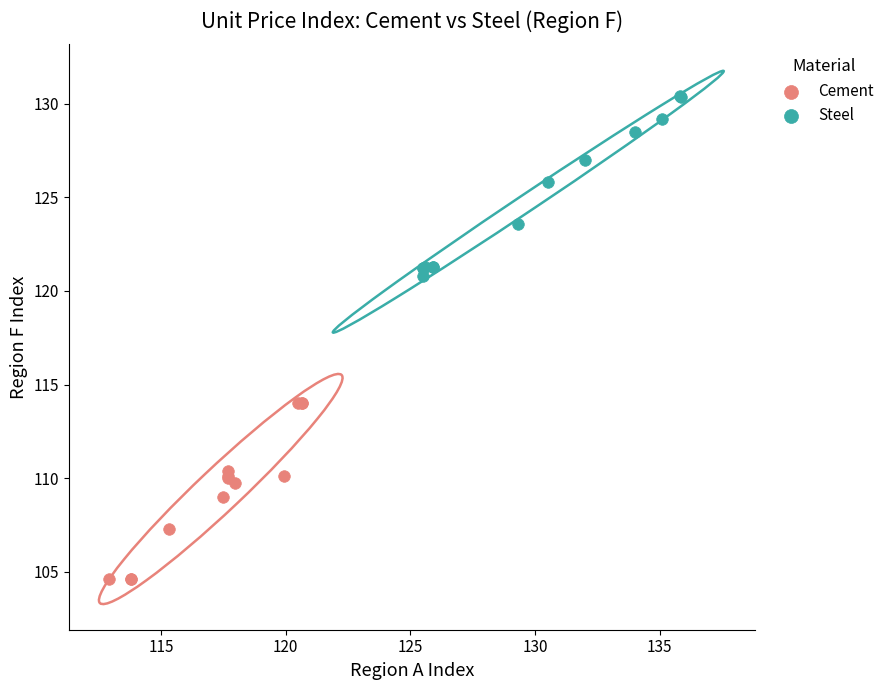

Which series contains the lowest Y value?

Cement